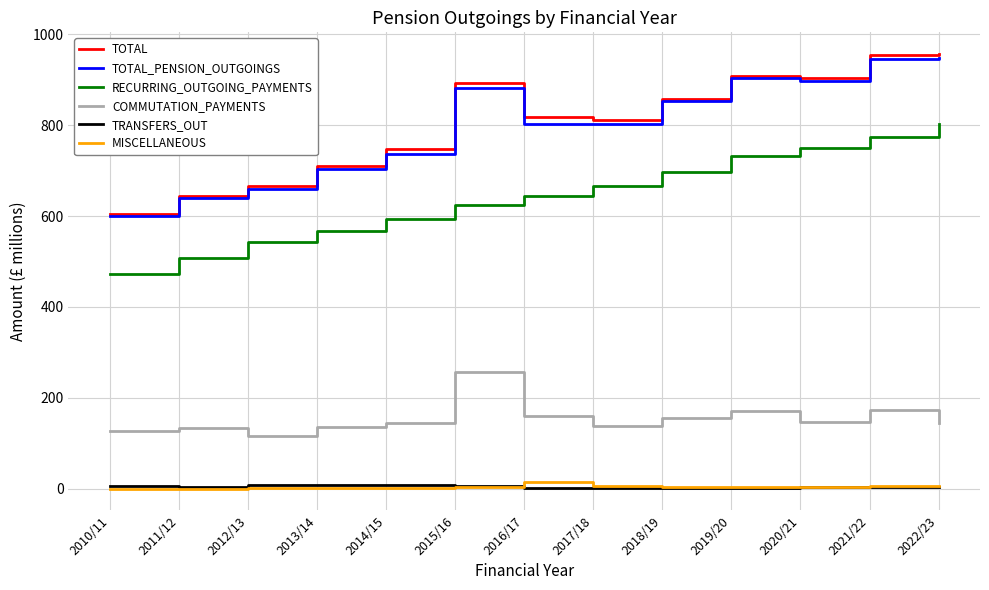

What is the maximum value shown in the chart?

956.6